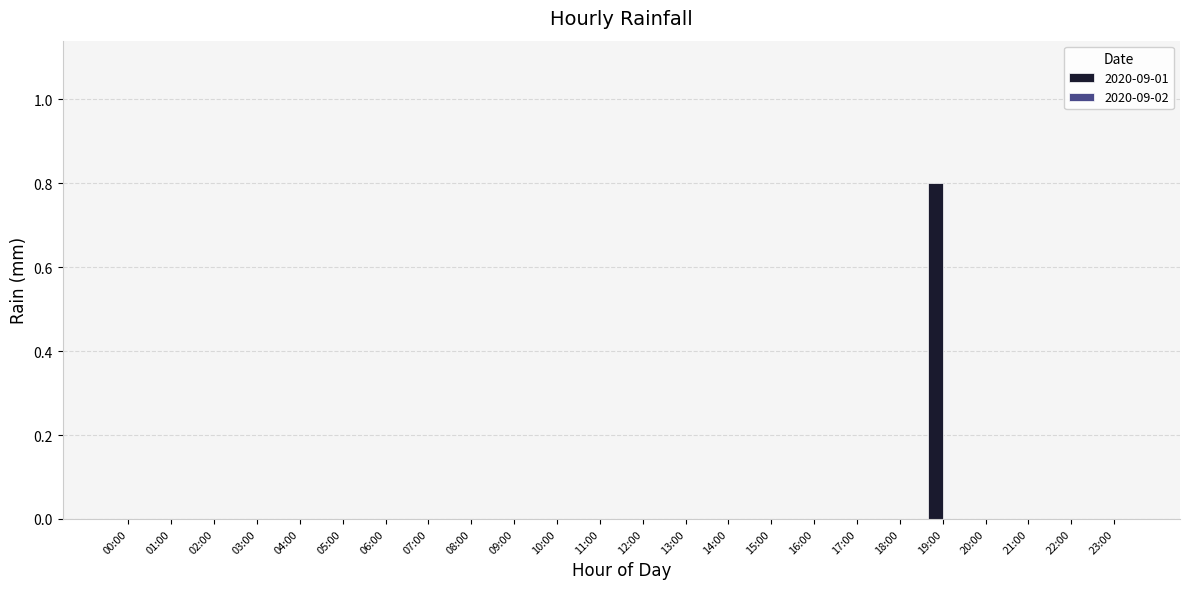

The chart shows a value of 0.0 at 03:00. True or false?

True